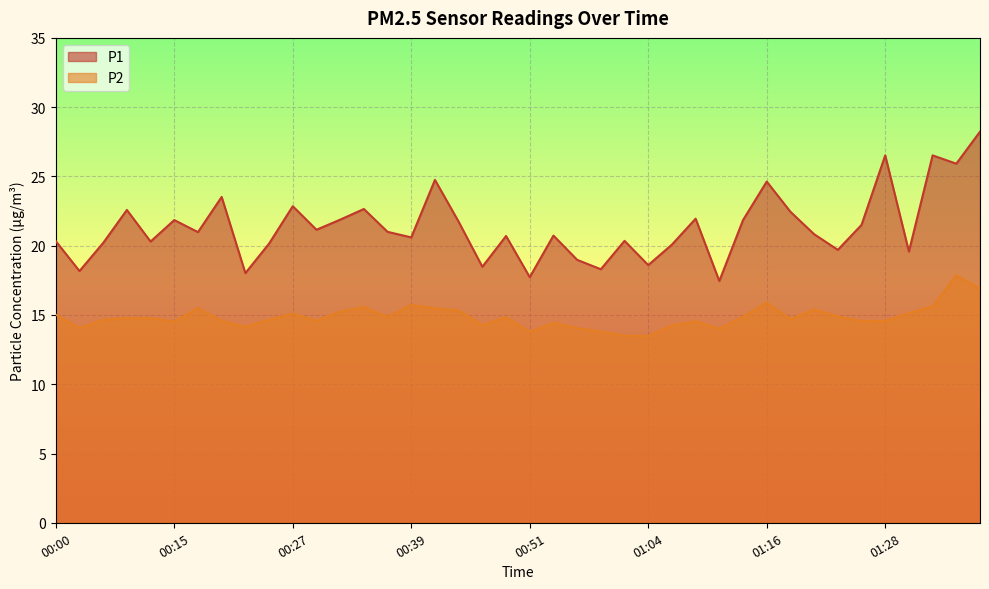

At which label does P1 first exceed 20?

00:00